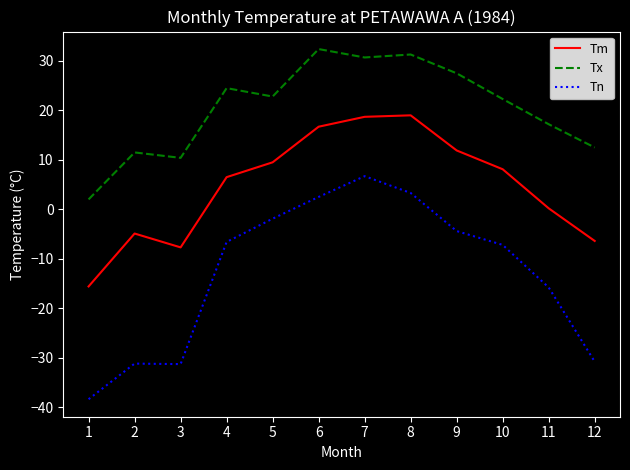

True or false: Tx and Tm intersect in this chart.

False